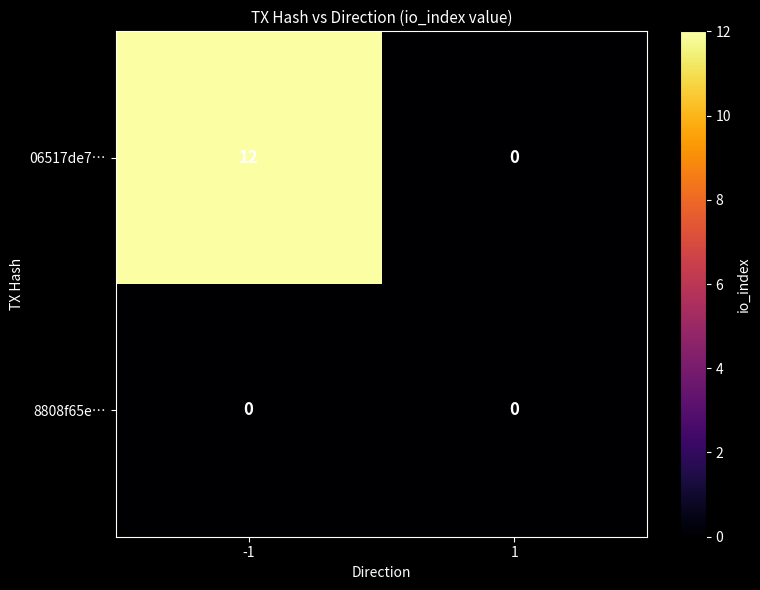

Which label corresponds to the largest value in the chart?

-1